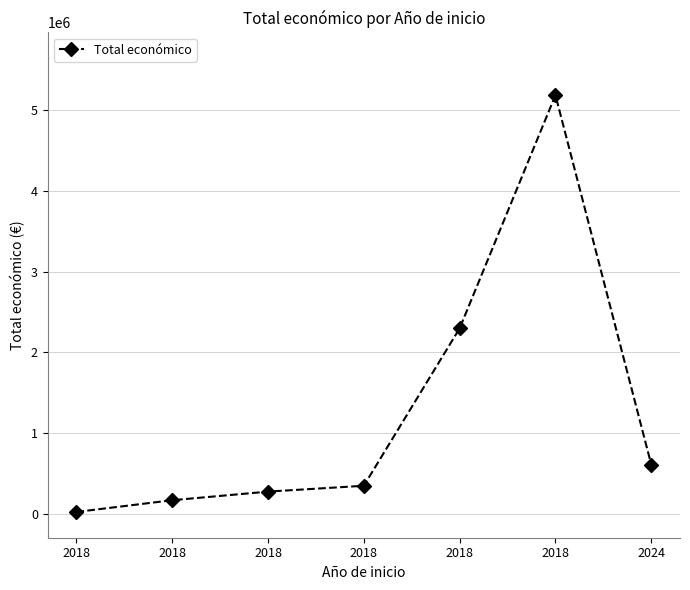

Reading left to right, transcribe all the data shown in this chart.

19478	165000	271552	344243	2296067	5187255	607342